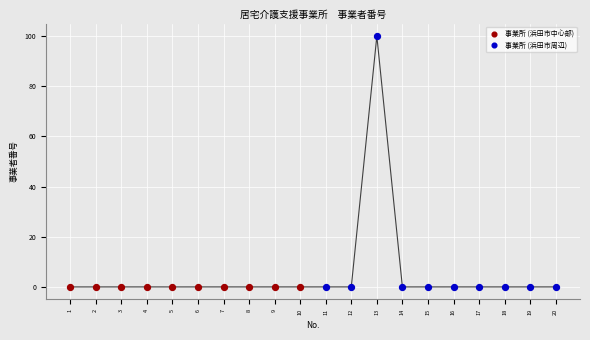

Which series has the widest spread of Y values?

事業所 (浜田市周辺)